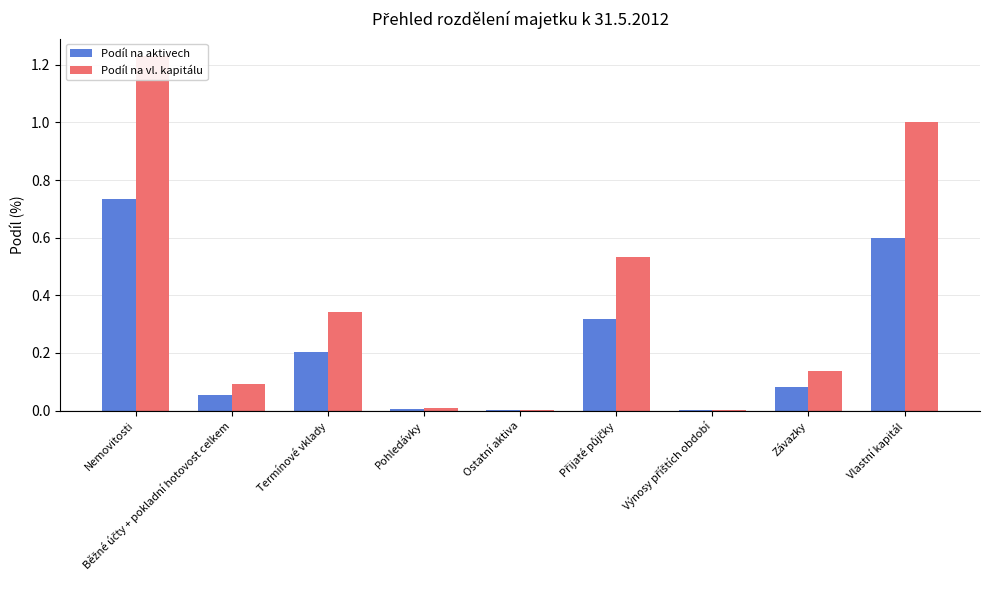

At how many categories does at least one series exceed 0?

9